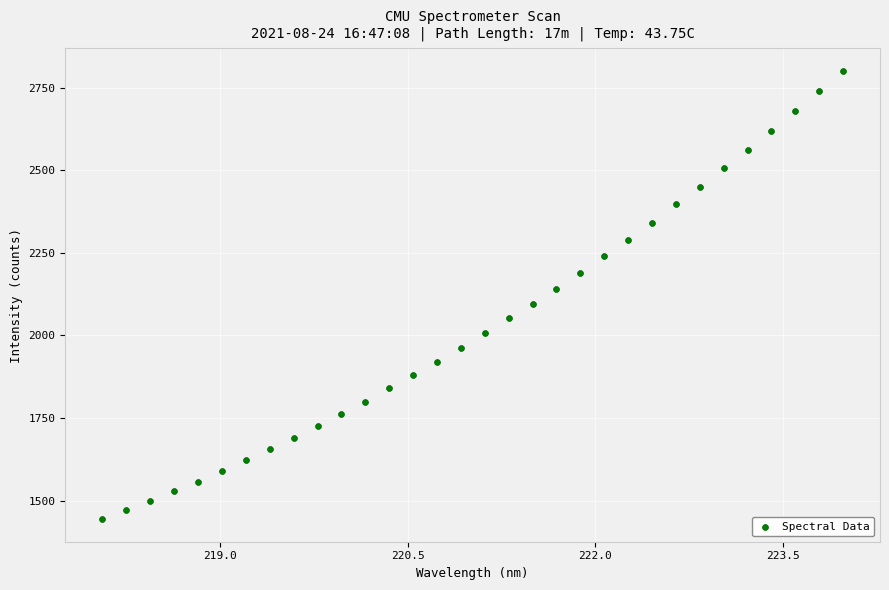

What is the range of X values (max minus min)?

5.9